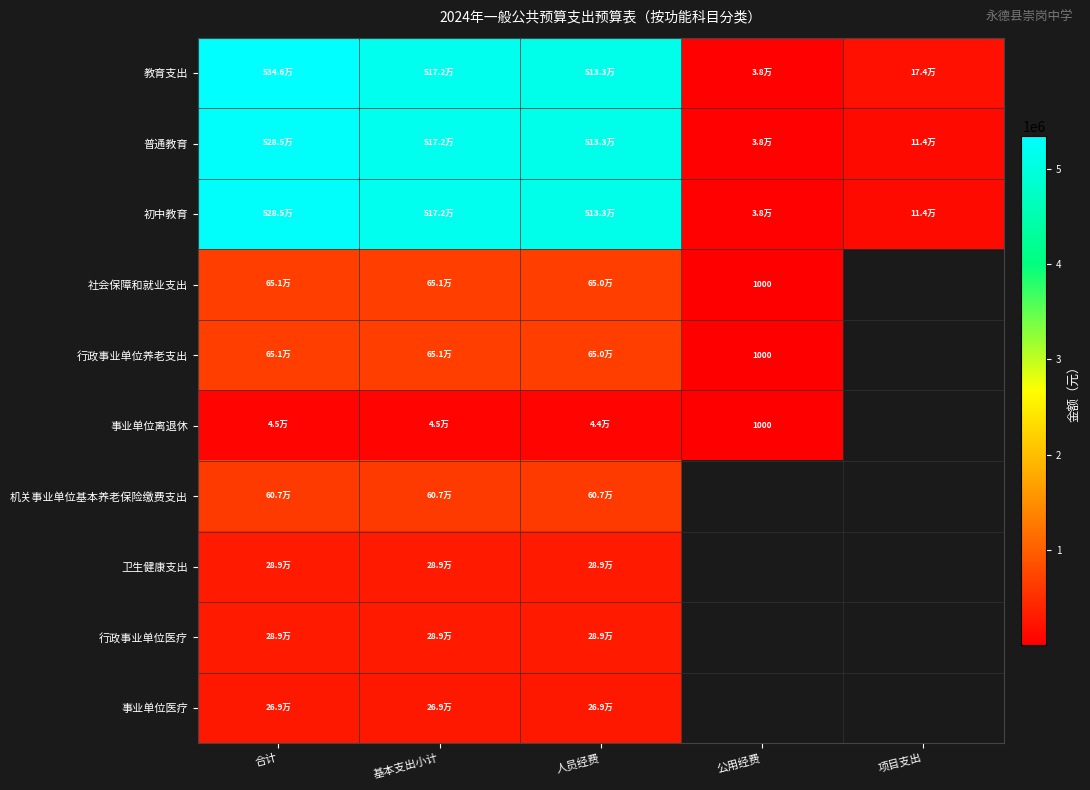

What is the sum of the 行政事业单位养老支出 values at 基本支出小计 and 合计?

1302449.7